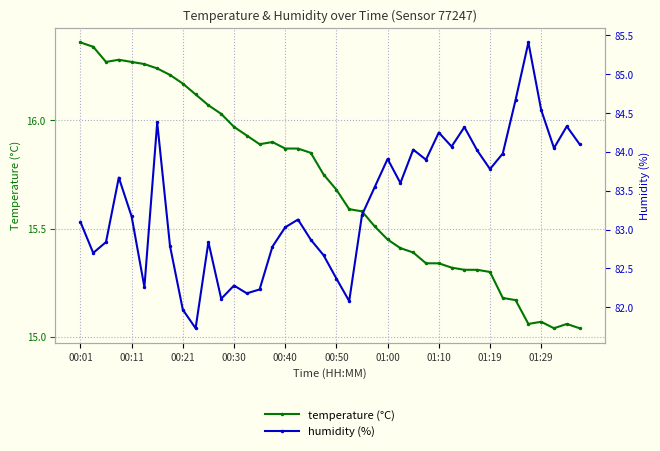

How many lines are shown in the chart?

2